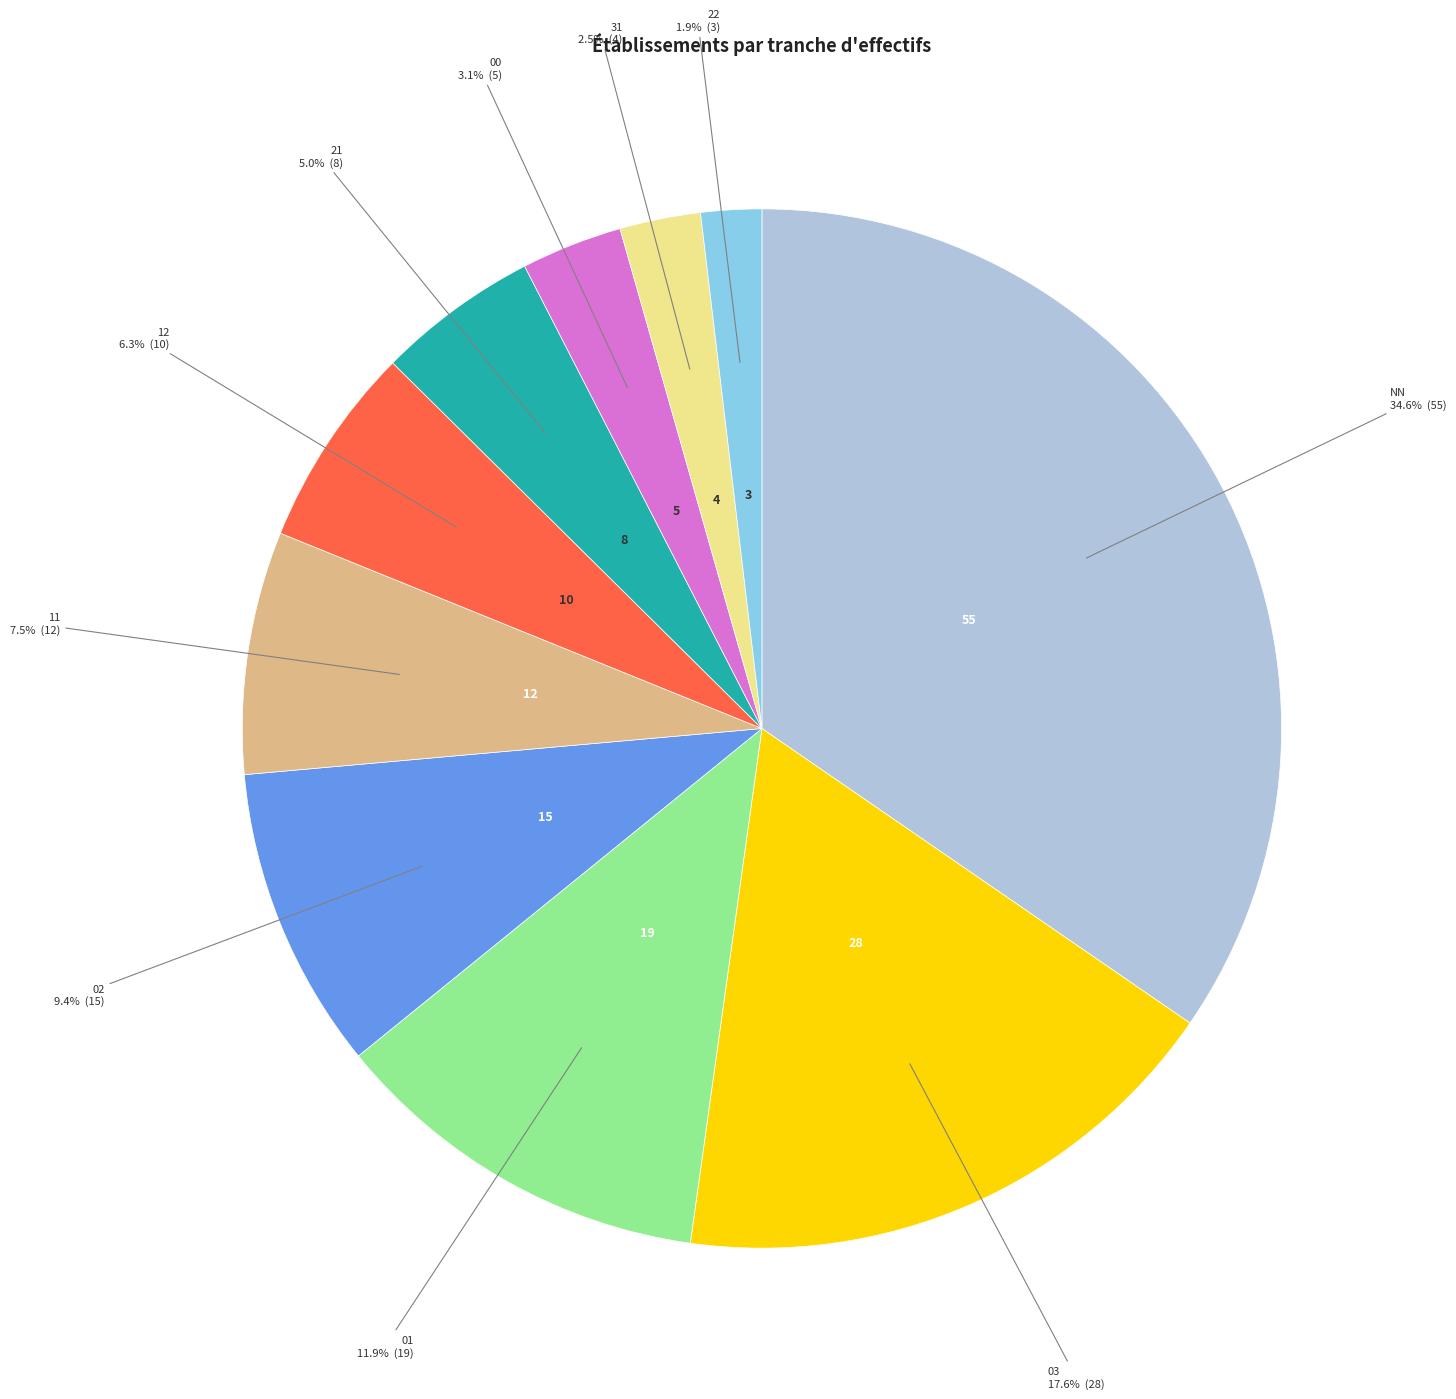

Count the number of slices in the pie.

10